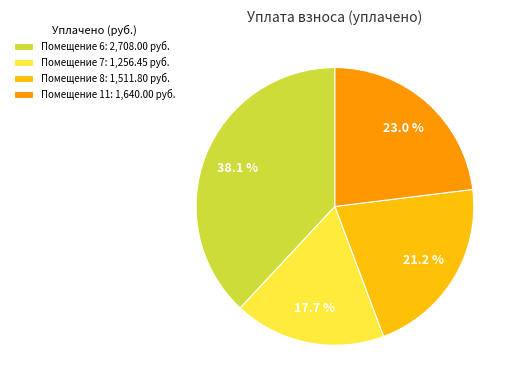

What is the ratio of the value at Помещение 6: 2,708.00 руб. to the value at Помещение 8: 1,511.80 руб.?

1.8